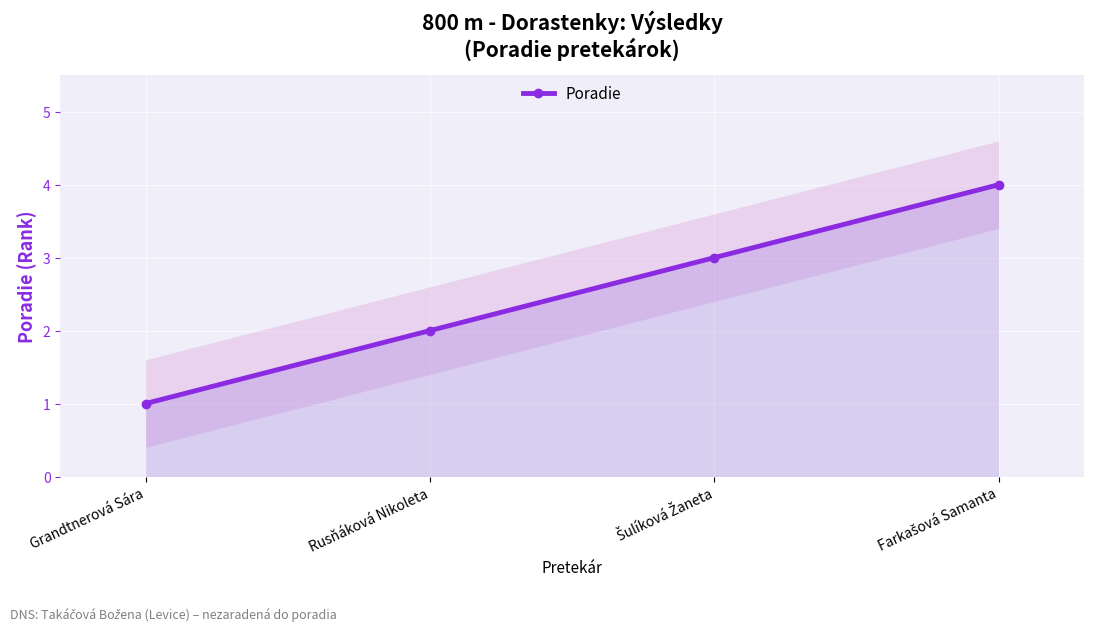

What is the label of the 4th point from the right?

Grandtnerová Sára